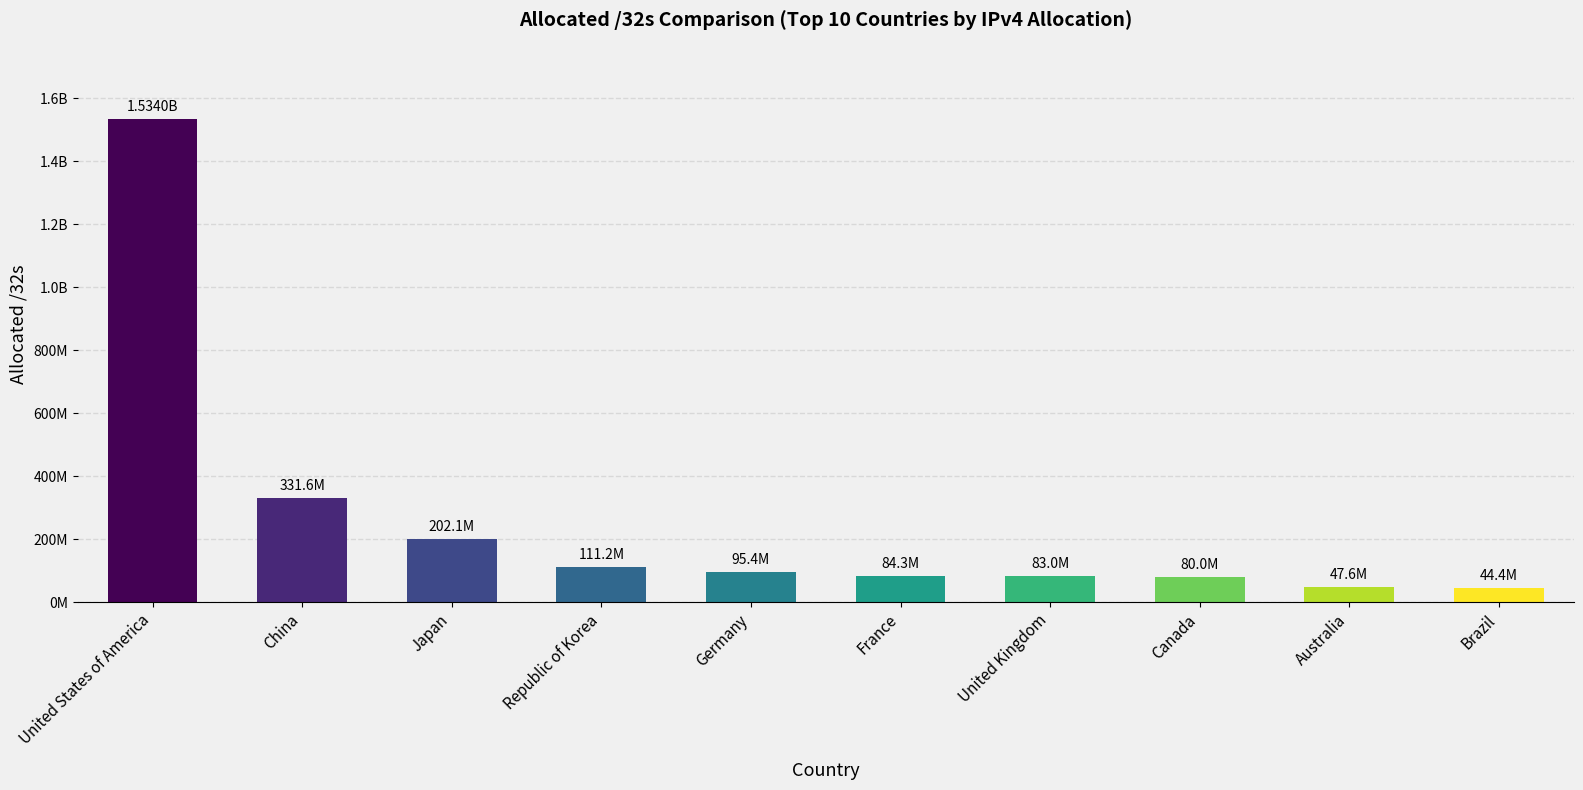

What position from the right is Australia?

2